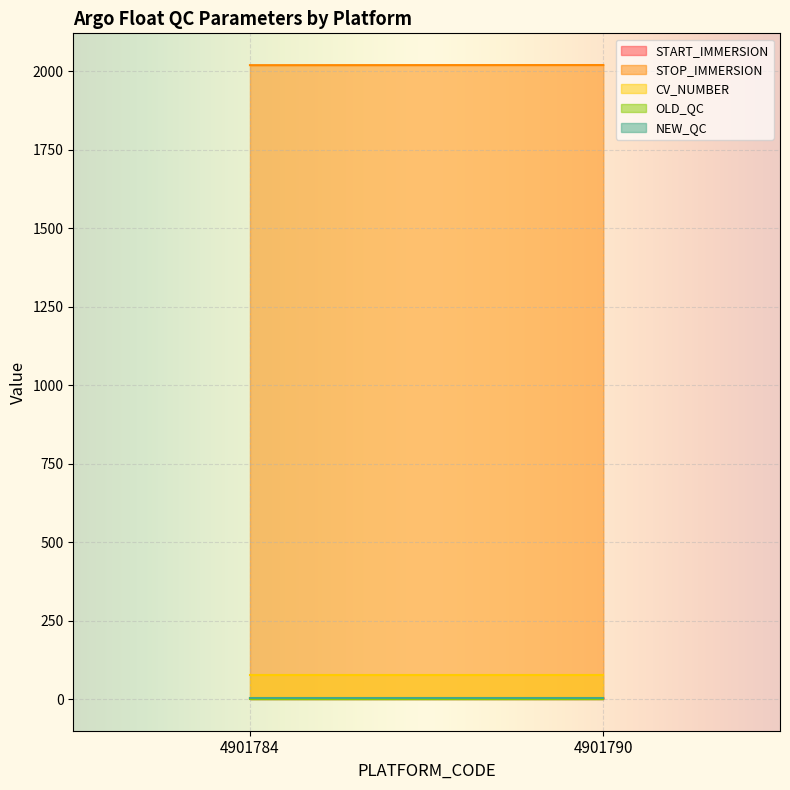

Is it true that CV_NUMBER equals 19.5 at 4901790?

False